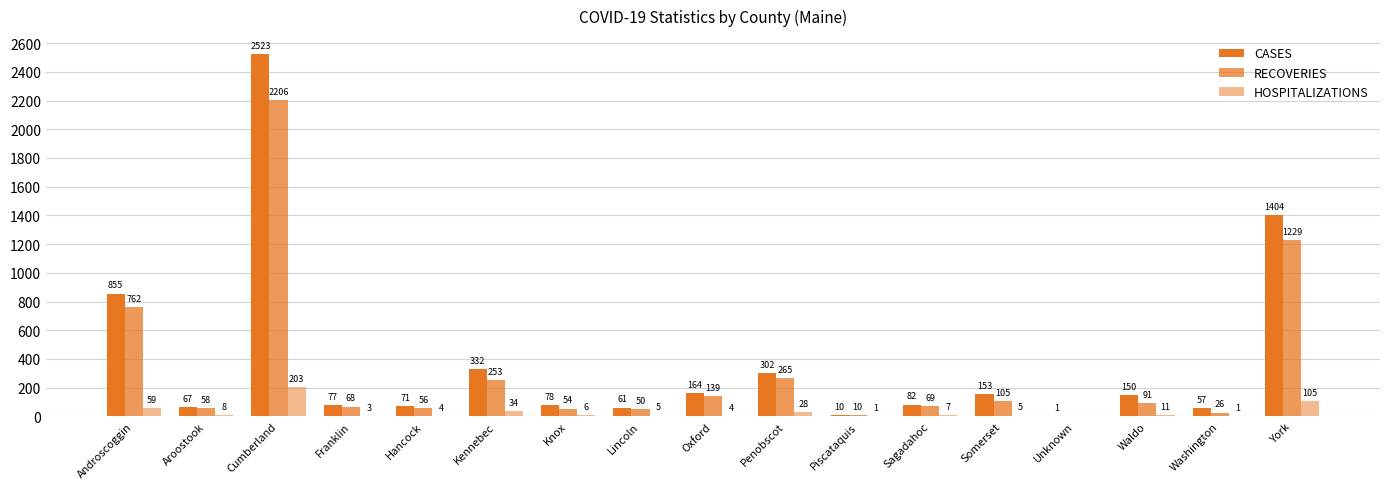

What is the label of the 3rd bar from the right?

Waldo